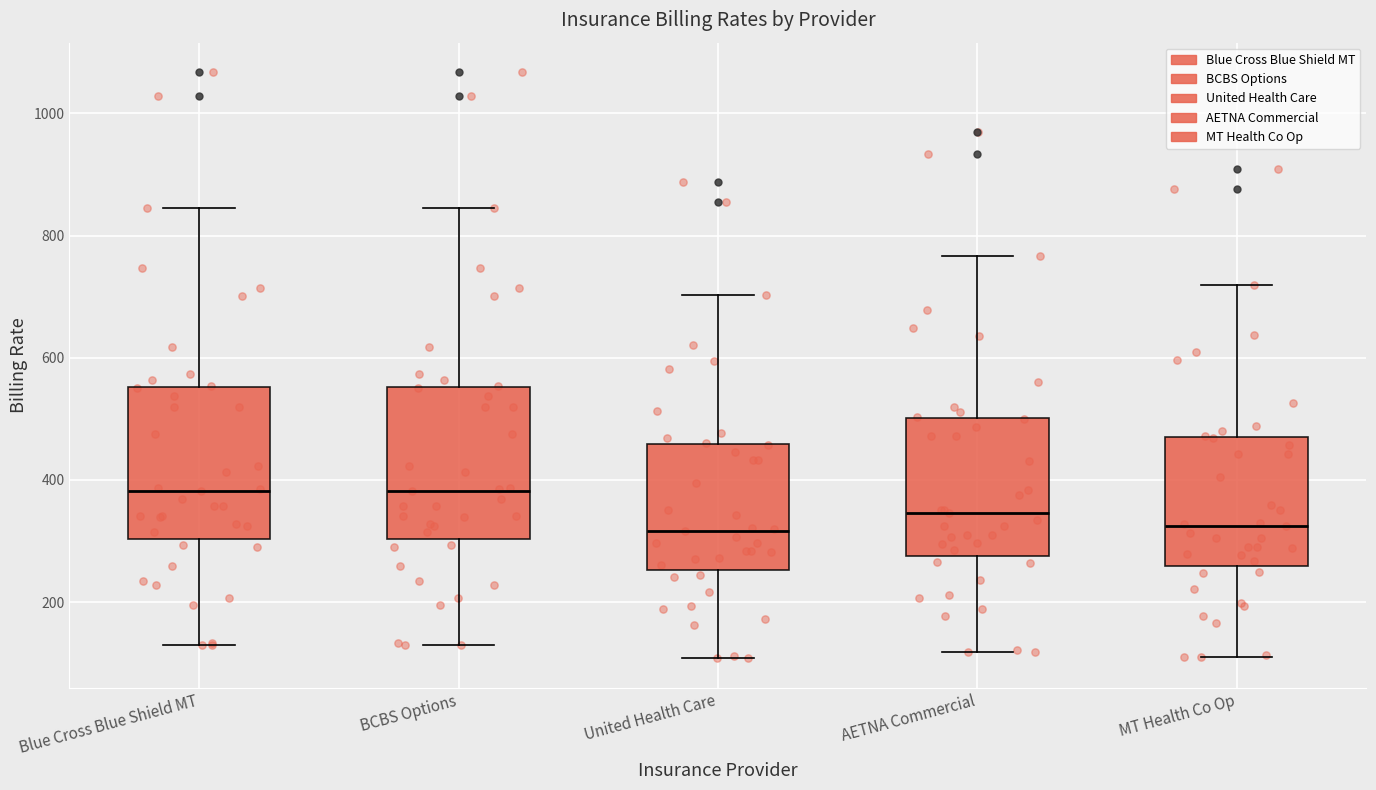

Where does the median line of the box for AETNA Commercial sit on the y-axis? The values are not printed on the chart, so give them approximately, as read against the axis.

340